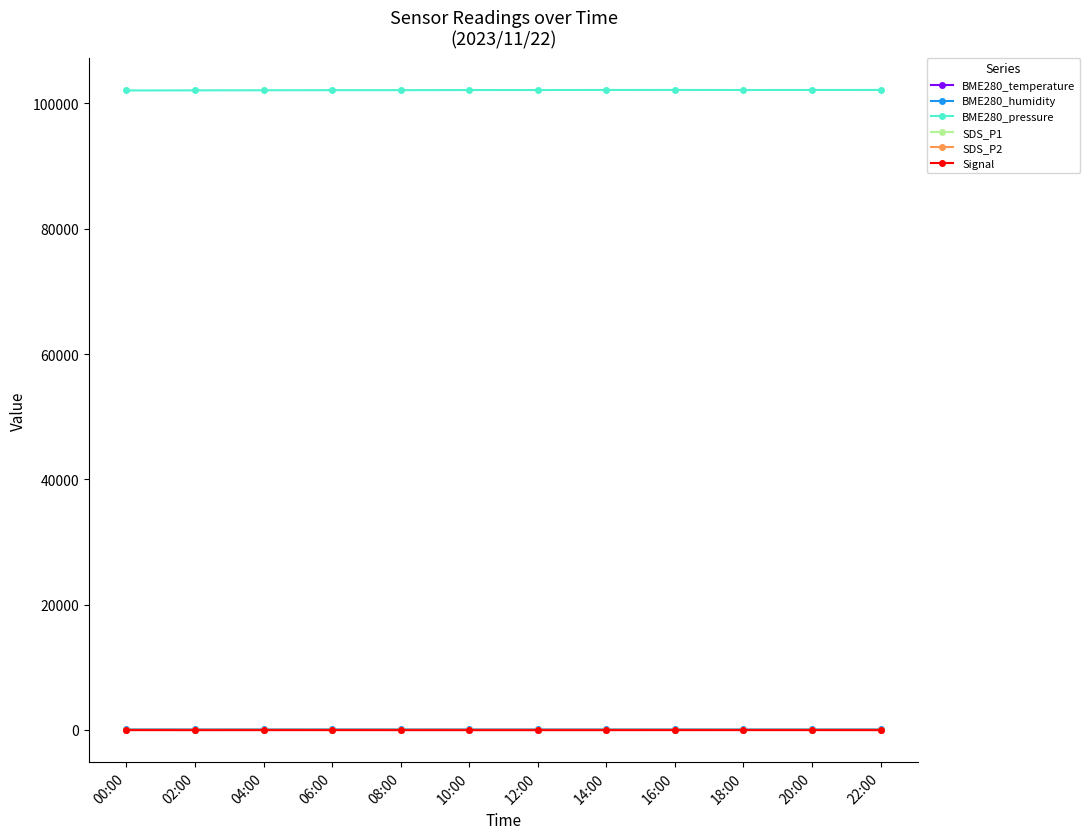

How many lines are shown in the chart?

6